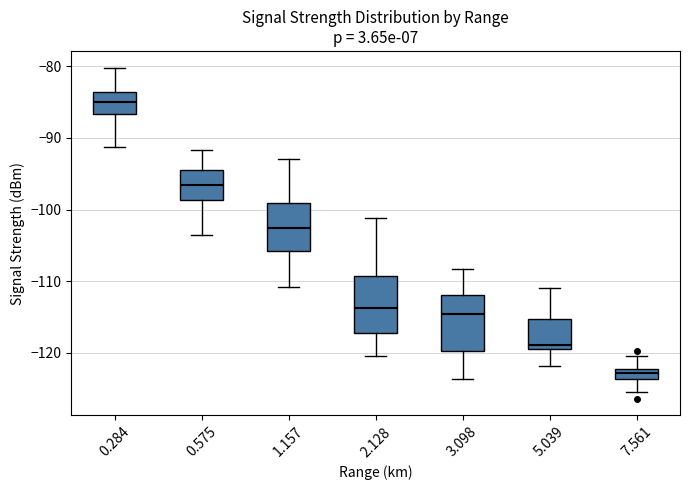

Reading left to right, read every box against the y-axis: the position of its median line, the range the box covers, and the ends of its whiskers. The values are not printed on the chart, so give them approximately, as read against the axis.

0.284: median -85, box -87 to -84, whiskers -91 to -80
0.575: median -97, box -99 to -94, whiskers -104 to -92
1.157: median -103, box -106 to -99, whiskers -111 to -93
2.128: median -114, box -117 to -109, whiskers -120 to -101
3.098: median -115, box -120 to -112, whiskers -124 to -108
5.039: median -119 (just above the box's lower edge), box -119 to -115, whiskers -122 to -111
7.561: median -123, box -124 to -122, whiskers -125 to -120